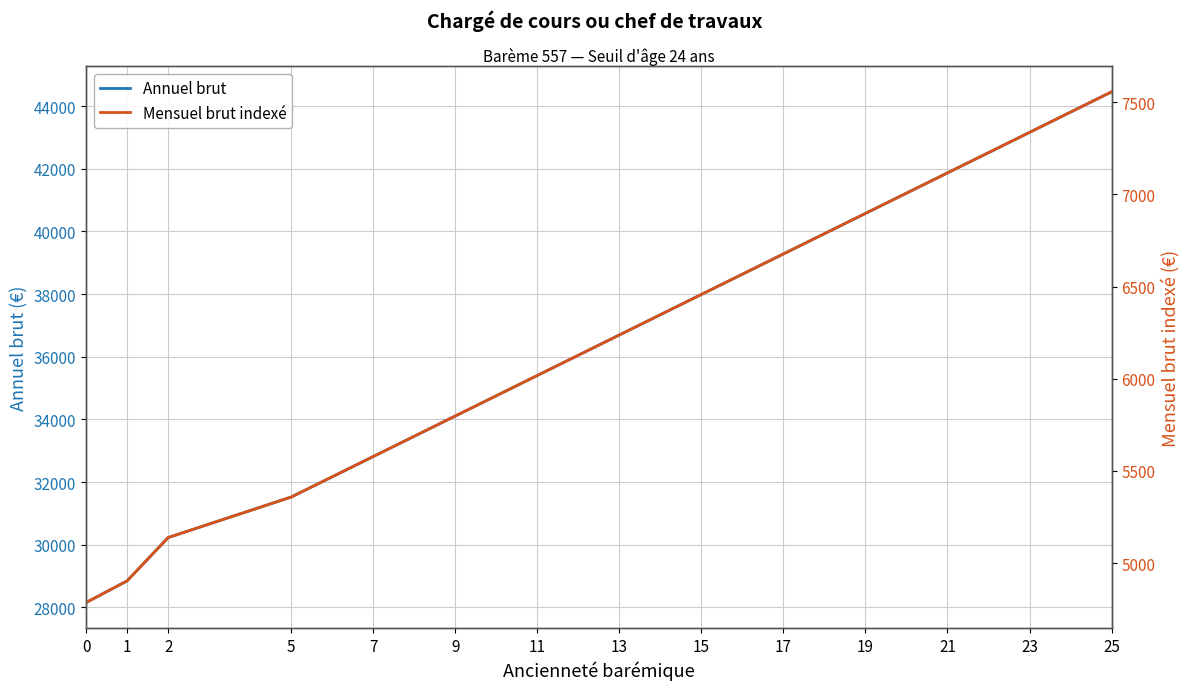

At which category is the sum across all series the highest?

25